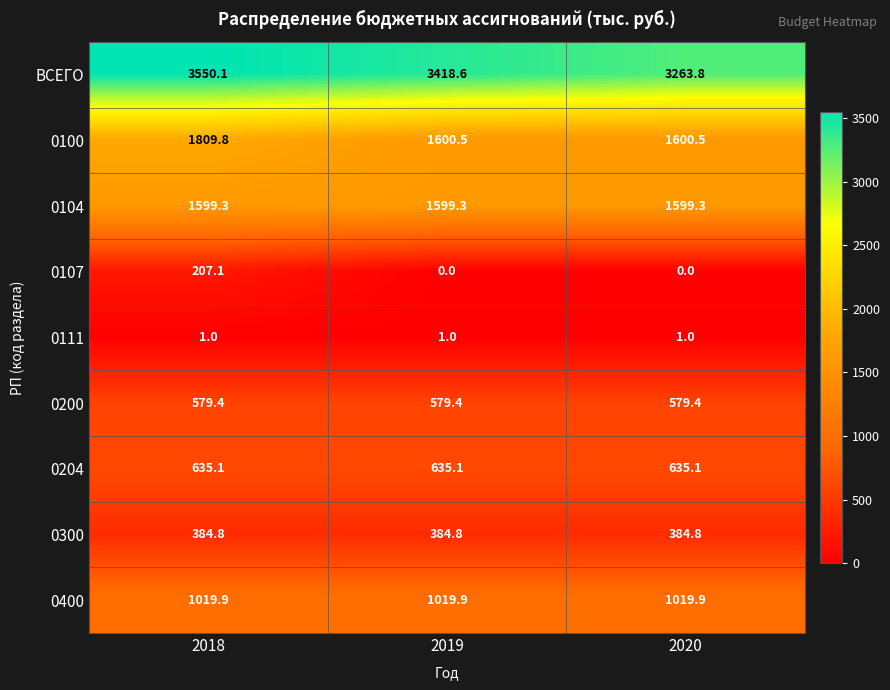

At which category is the sum across all series the highest?

2018